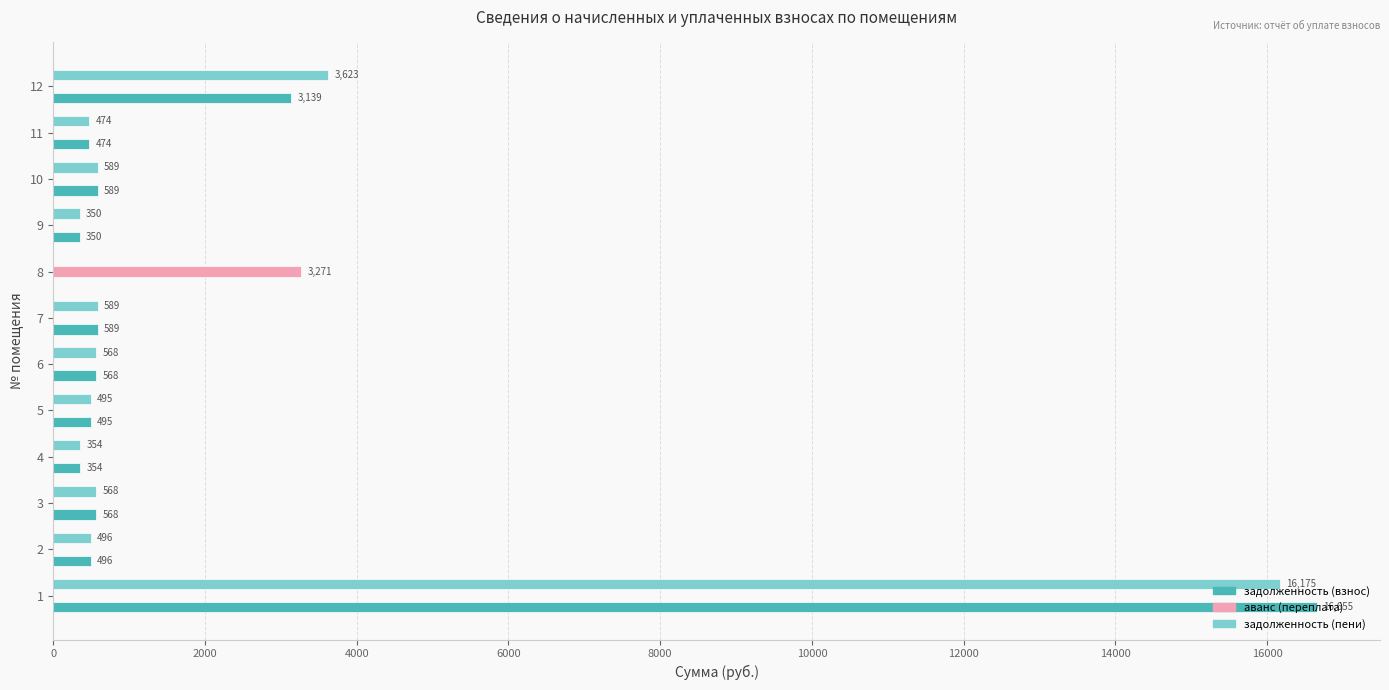

True or false: аванс (переплата) has a value of 0.0 at 12.

True